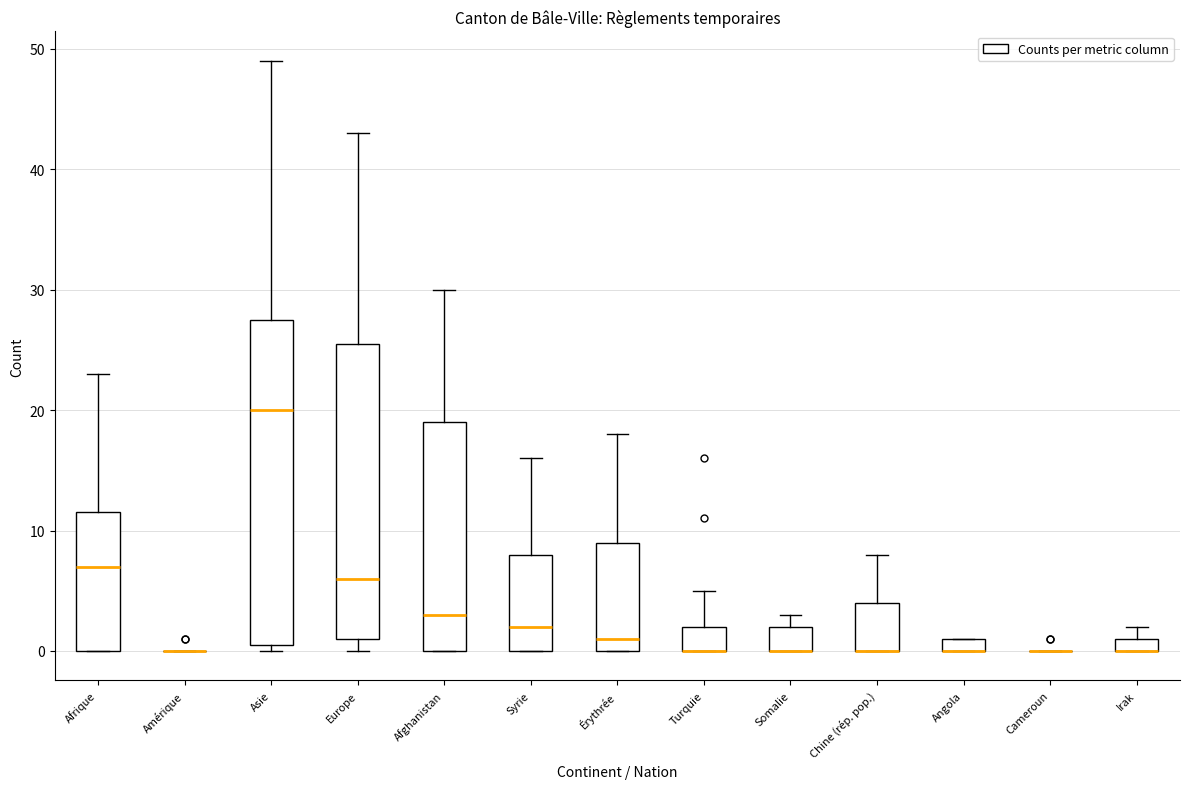

Where does the median line of the box for Europe sit on the y-axis? The values are not printed on the chart, so give them approximately, as read against the axis.

6